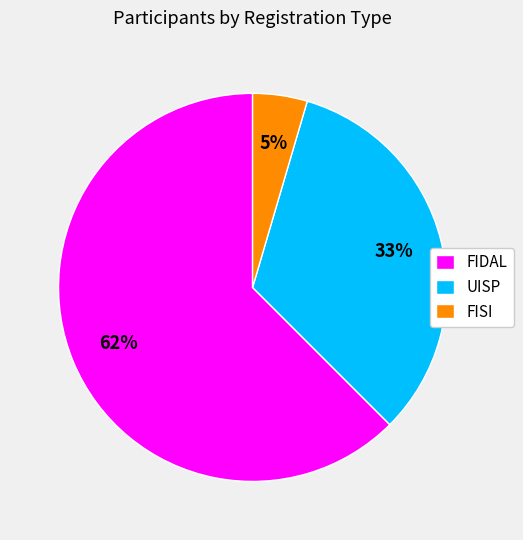

What is the ratio of the value at FISI to the value at FIDAL?

0.1